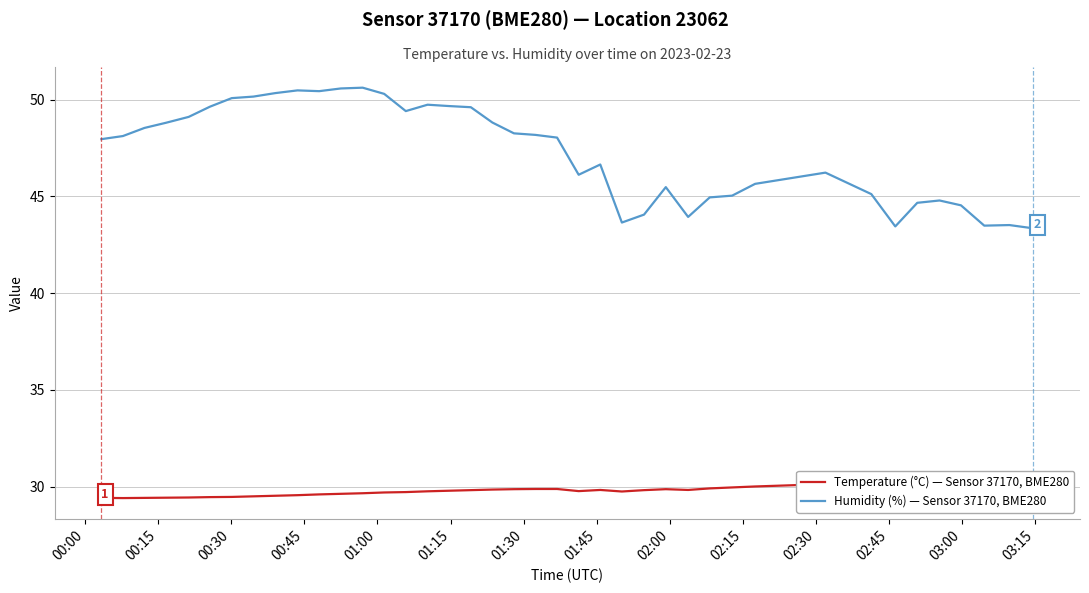

What is the highest value of the Humidity (%) — Sensor 37170, BME280 series?

50.6